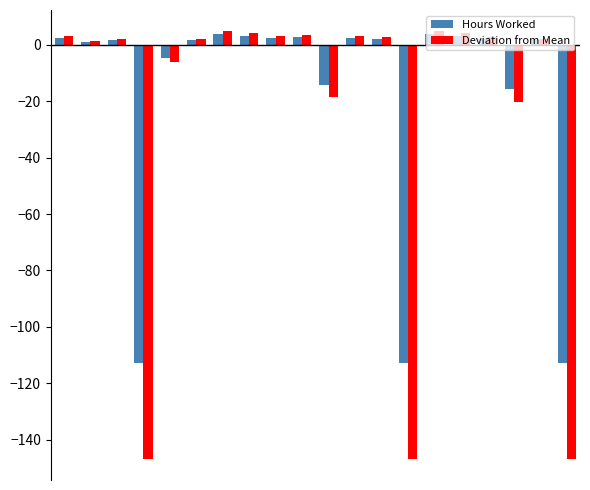

What is the difference between the second highest and minimum values in the Hours Worked series?

116.6